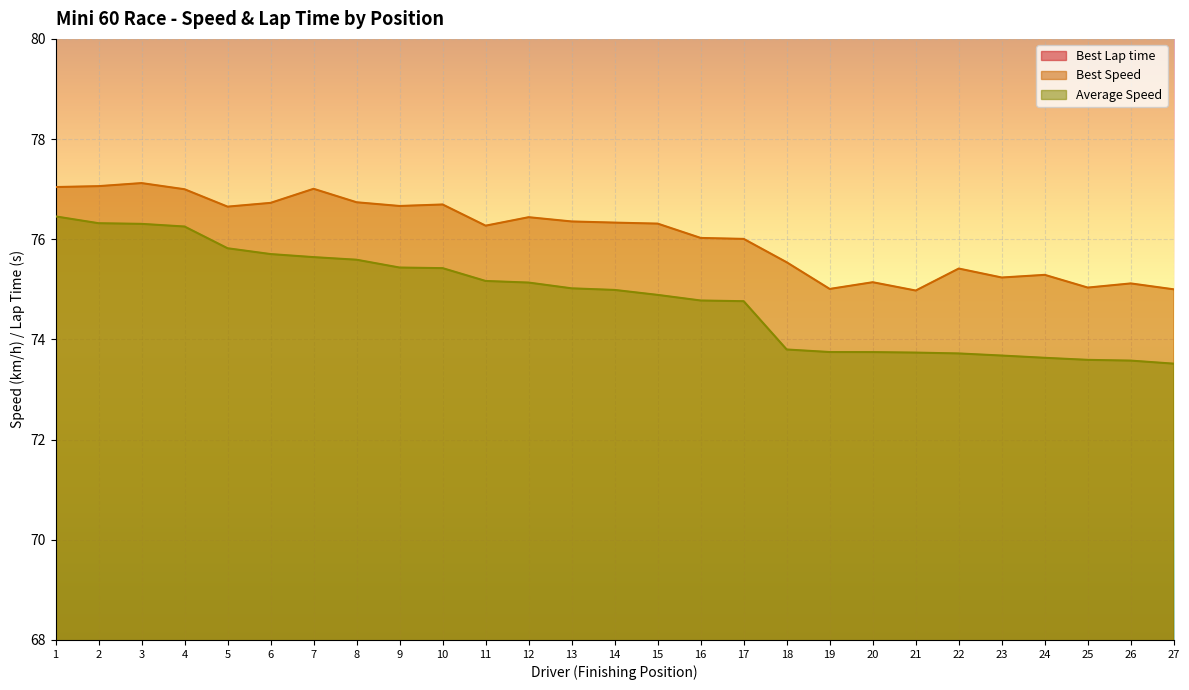

Reading left to right, what are all the values shown in this chart?

Best Lap time: 55.6	55.6	55.5	55.6	55.9	55.8	55.6	55.8	55.9	55.9	56.2	56.0	56.1	56.1	56.1	56.3	56.4	56.7	57.1	57.0	57.1	56.8	56.9	56.9	57.1	57.0	57.1
Best Speed: 77.0	77.1	77.1	77.0	76.7	76.7	77.0	76.7	76.7	76.7	76.3	76.4	76.4	76.3	76.3	76.0	76.0	75.5	75.0	75.1	75.0	75.4	75.2	75.3	75.0	75.1	75.0
Average Speed: 76.5	76.3	76.3	76.3	75.8	75.7	75.6	75.6	75.4	75.4	75.2	75.1	75.0	75.0	74.9	74.8	74.8	73.8	73.7	73.7	73.7	73.7	73.7	73.6	73.6	73.6	73.5